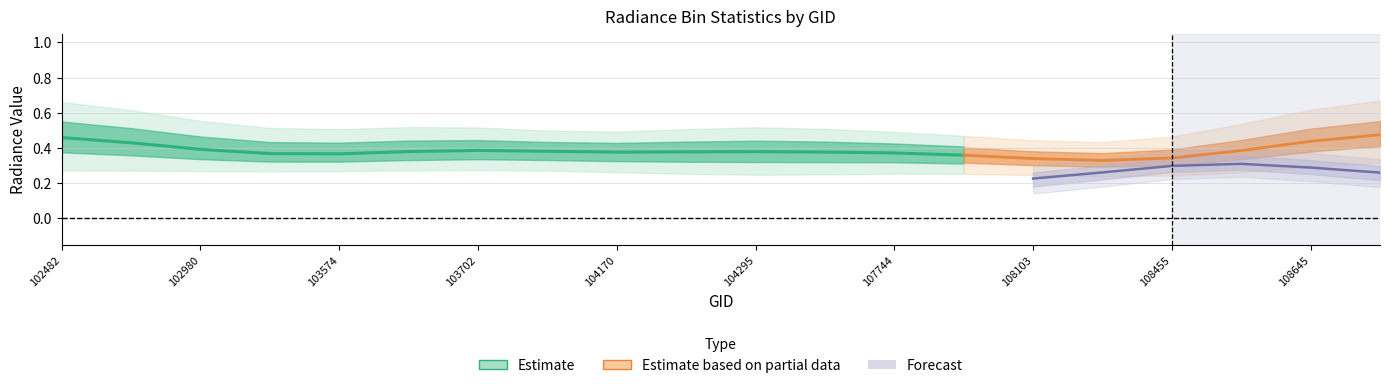

The rade9_bin_1q series shows 0.3 at 103818. True or false?

True